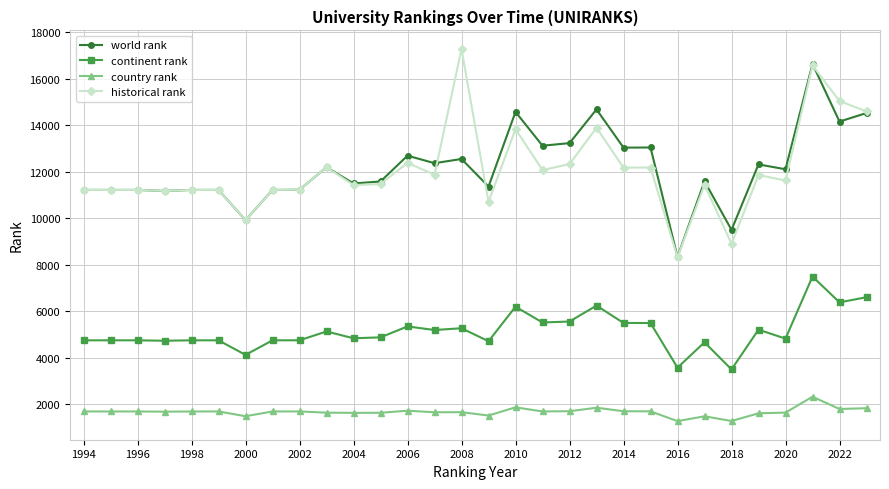

True or false: continent rank has more than 0 points higher than both neighbors.

True